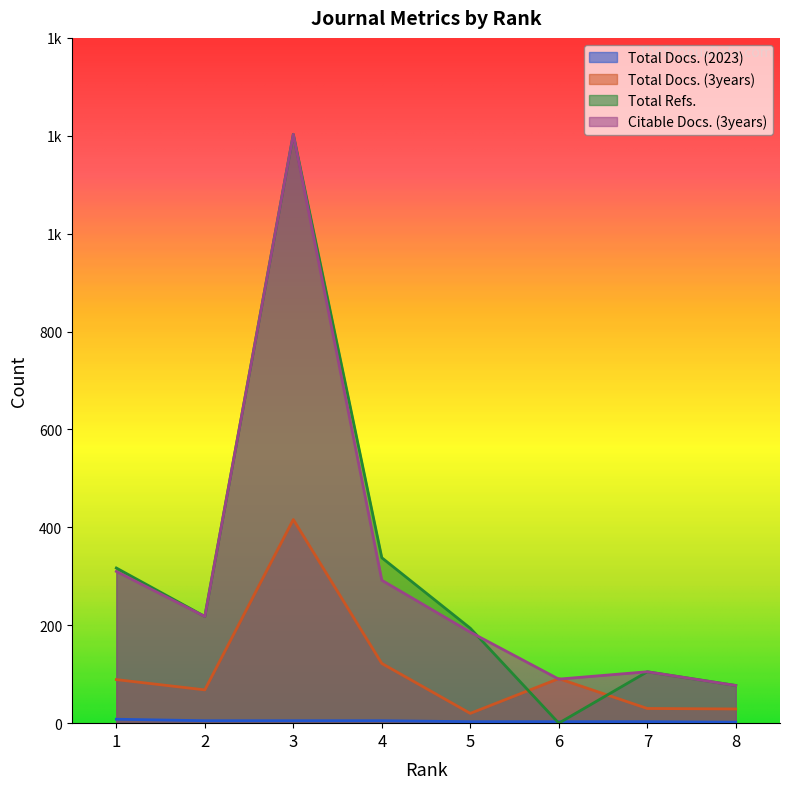

Which series has the largest total across all categories?

Citable Docs. (3years)